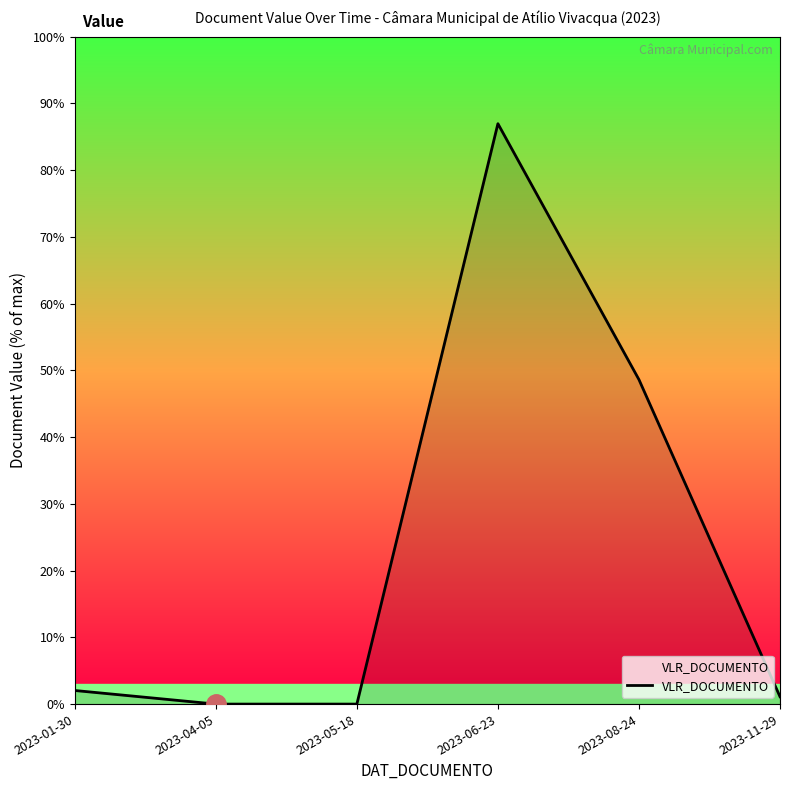

The value at 2023-01-30 is 855.0. True or false?

True